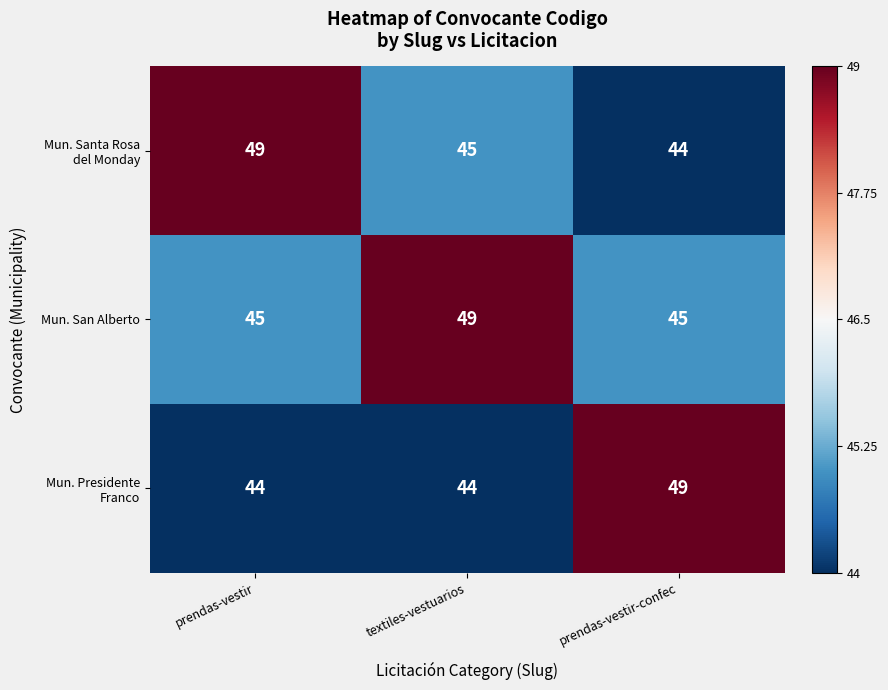

Which series has the largest total across all categories?

Mun. San Alberto